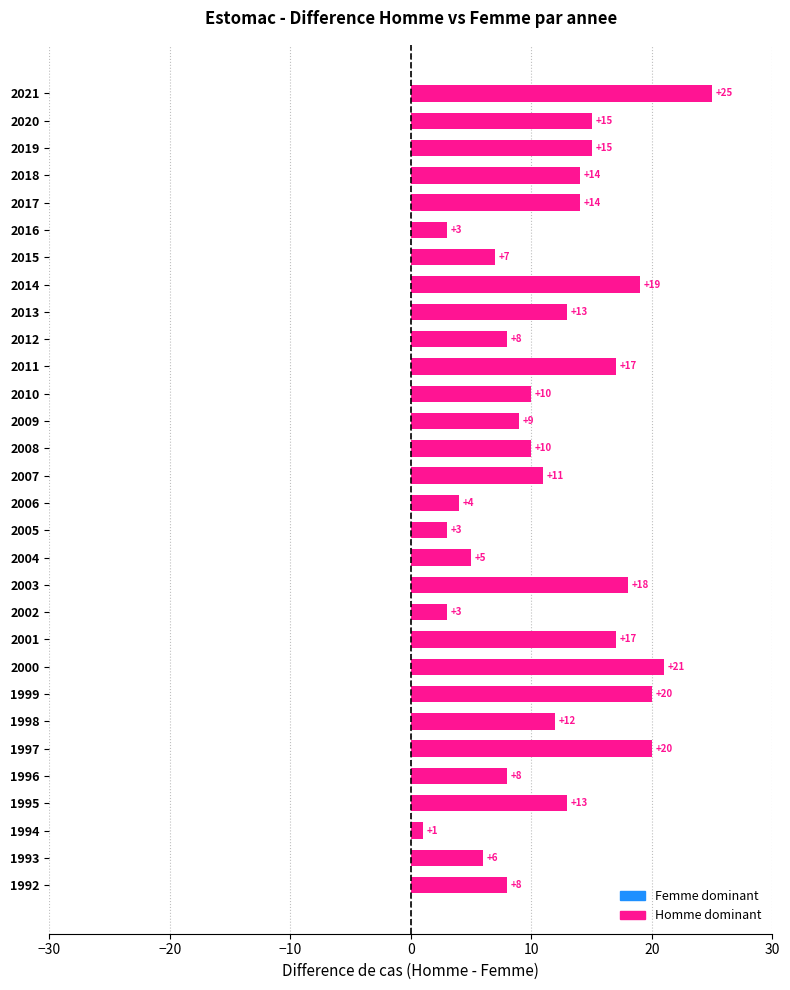

Read the value at 2009, to the nearest 10.

10